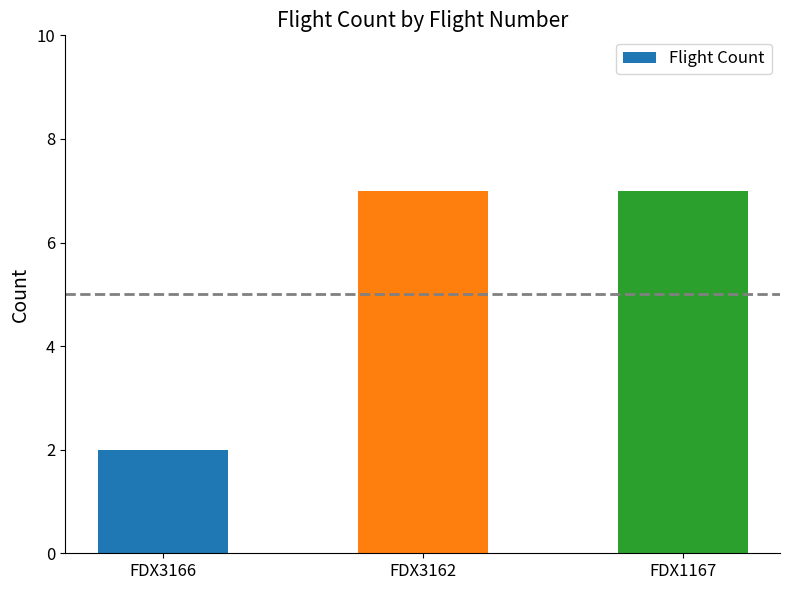

What is the difference between the values at FDX3166 and FDX1167?

5